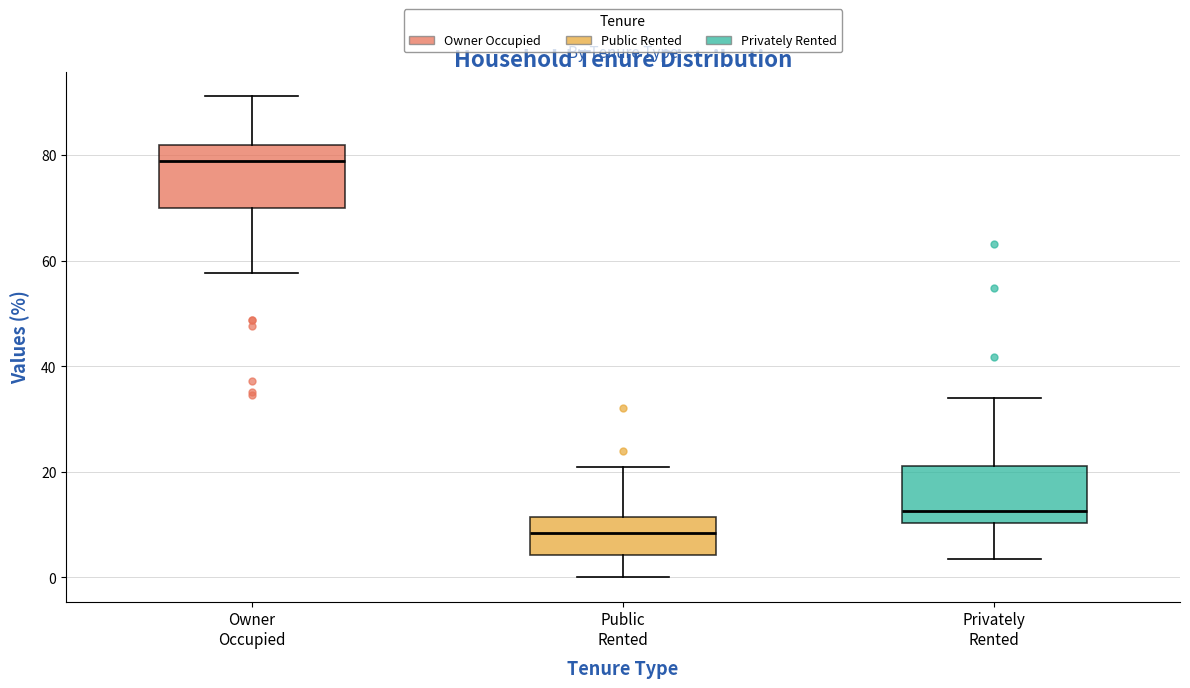

Reading left to right, transcribe this box plot: for each box, give where its median line is, the range the box spans, and where its two whiskers end, as read against the y-axis. The values are not printed on the chart, so give them approximately, as read against the axis.

Owner Occupied: median 78, box 70 to 82, whiskers 58 to 92
Public Rented: median 8, box 4 to 12, whiskers 0 to 20
Privately Rented: median 12, box 10 to 22, whiskers 4 to 34